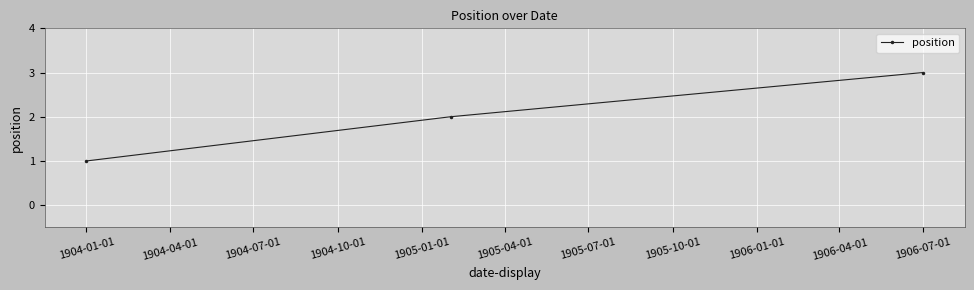

What is the maximum value shown in the chart?

3